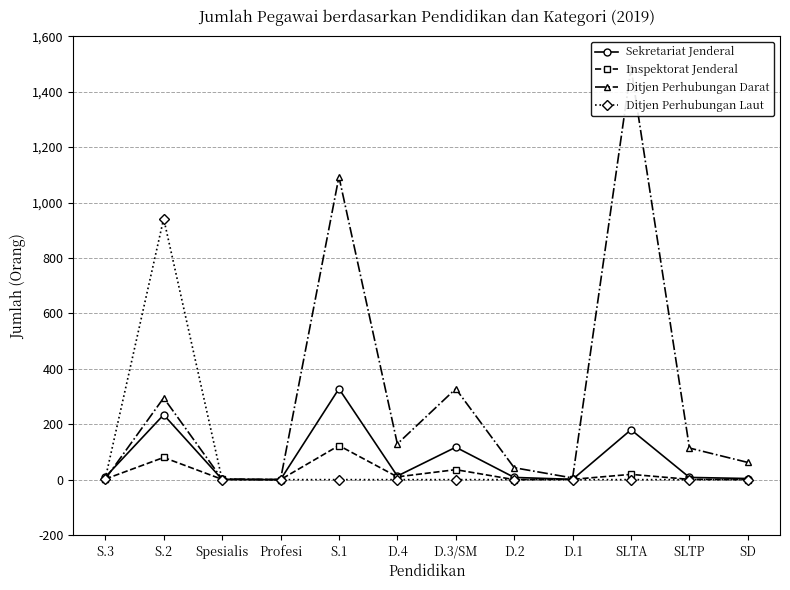

At which category does the chart reach its minimum across all series?

Profesi